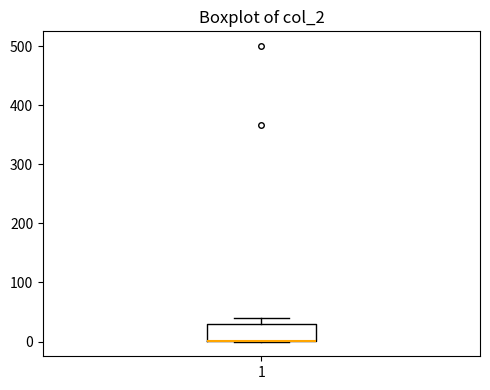

Where is the lower edge of the box at x = 1 on the y-axis? The values are not printed on the chart, so give them approximately, as read against the axis.

0